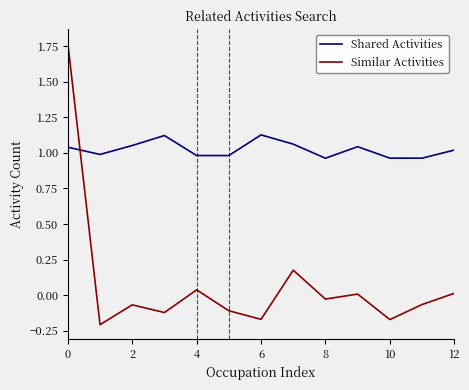

How many times do Similar Activities and Shared Activities cross each other?

1